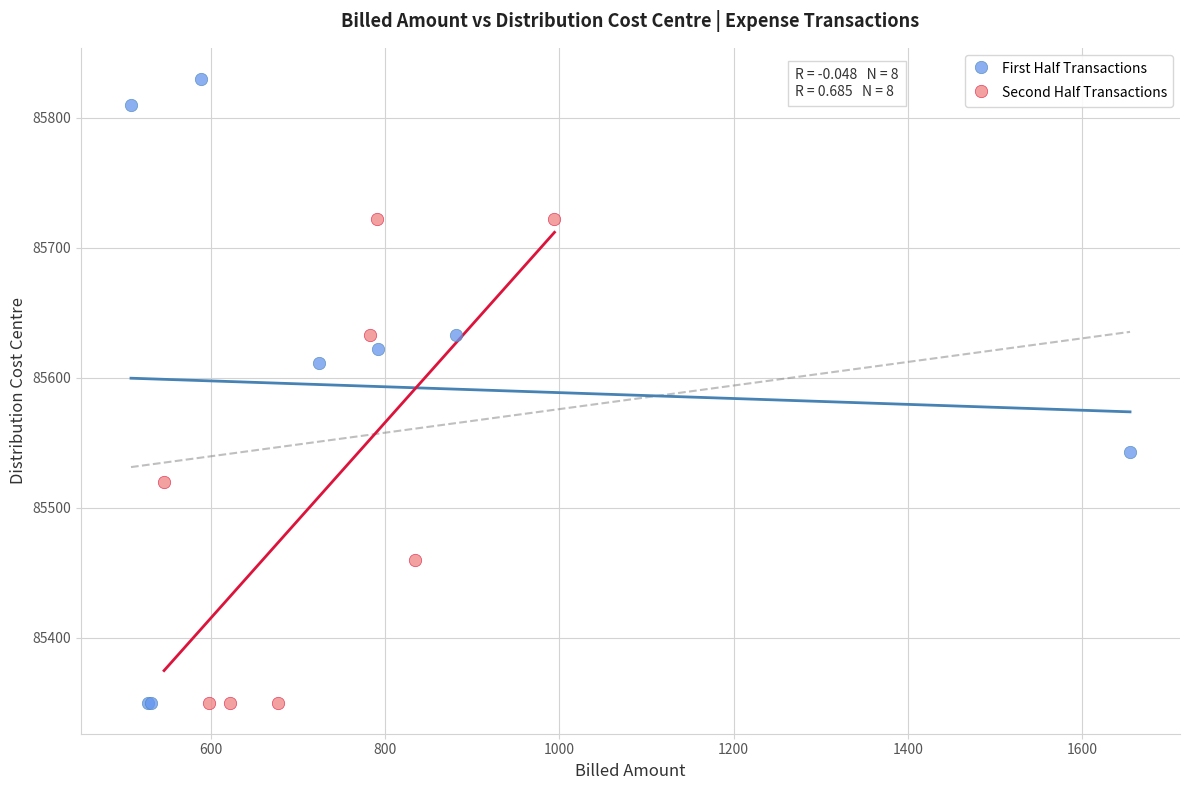

Which series has the largest Y range (max minus min)?

First Half Transactions